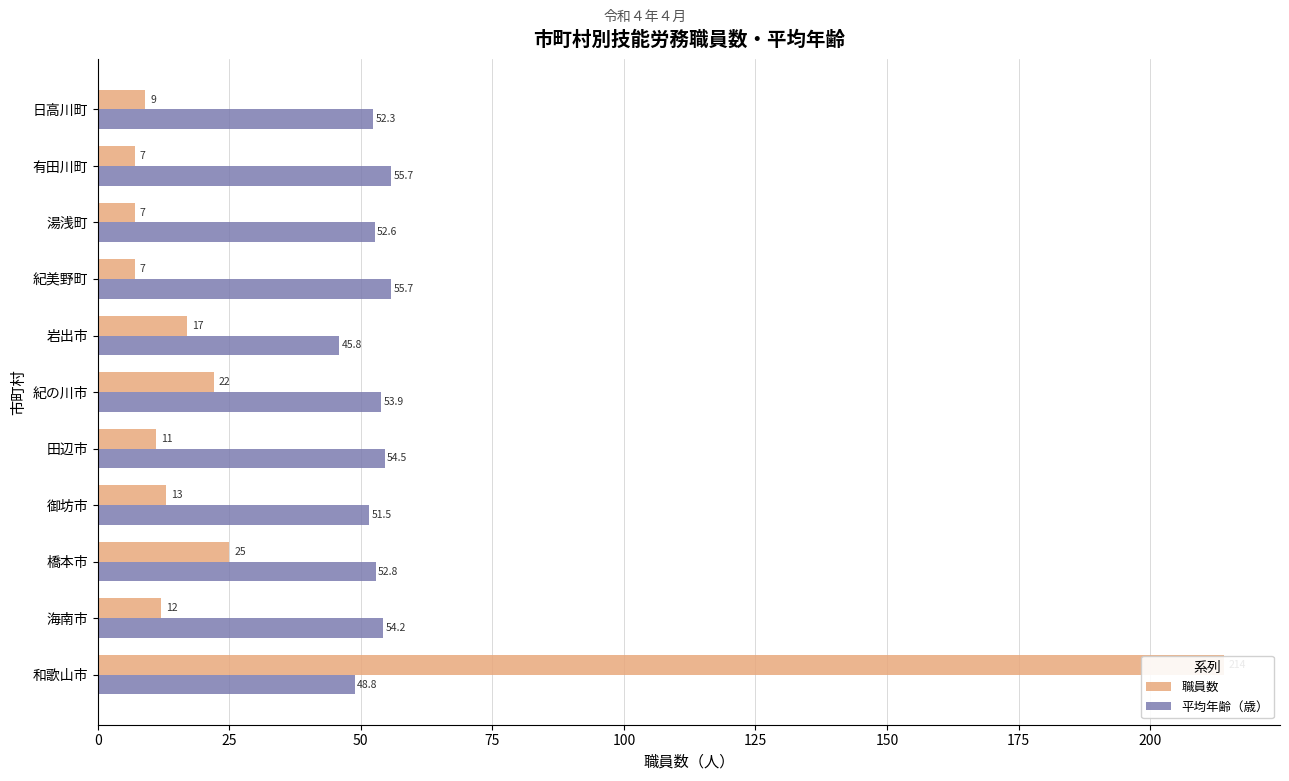

What is the maximum value for 職員数?

214.0